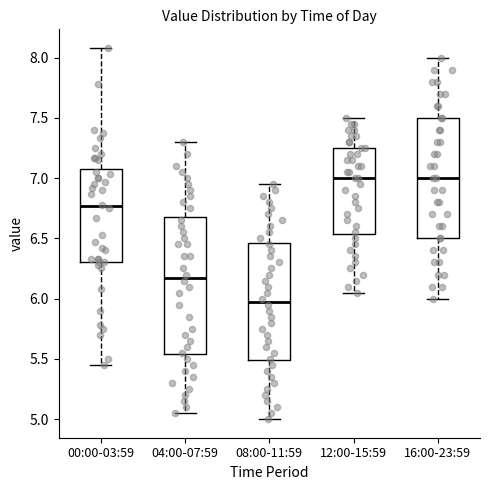

Comparing the boxes themselves (not the whiskers), which one is the tallest?

04:00-07:59